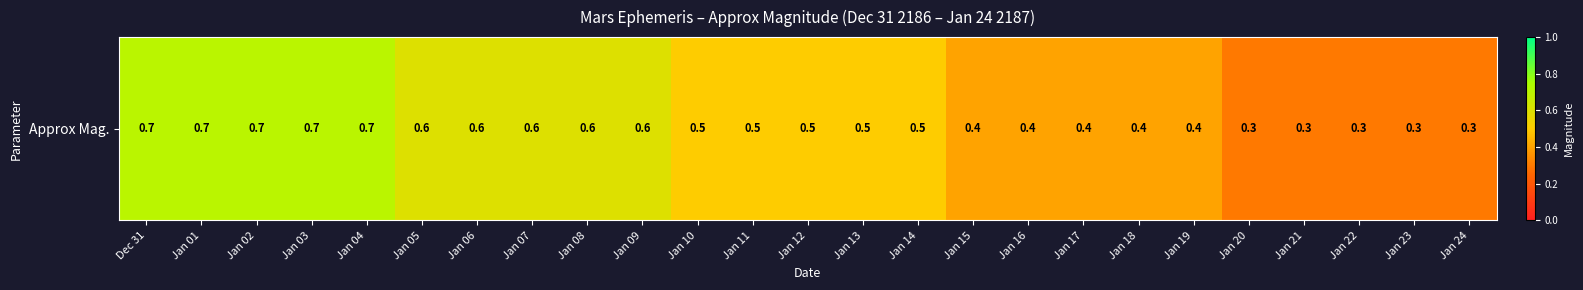

Rank the categories by value from lowest to highest.

Jan 20, Jan 21, Jan 22, Jan 23, Jan 24, Jan 15, Jan 16, Jan 17, Jan 18, Jan 19, Jan 10, Jan 11, Jan 12, Jan 13, Jan 14, Jan 05, Jan 06, Jan 07, Jan 08, Jan 09, Dec 31, Jan 01, Jan 02, Jan 03, Jan 04